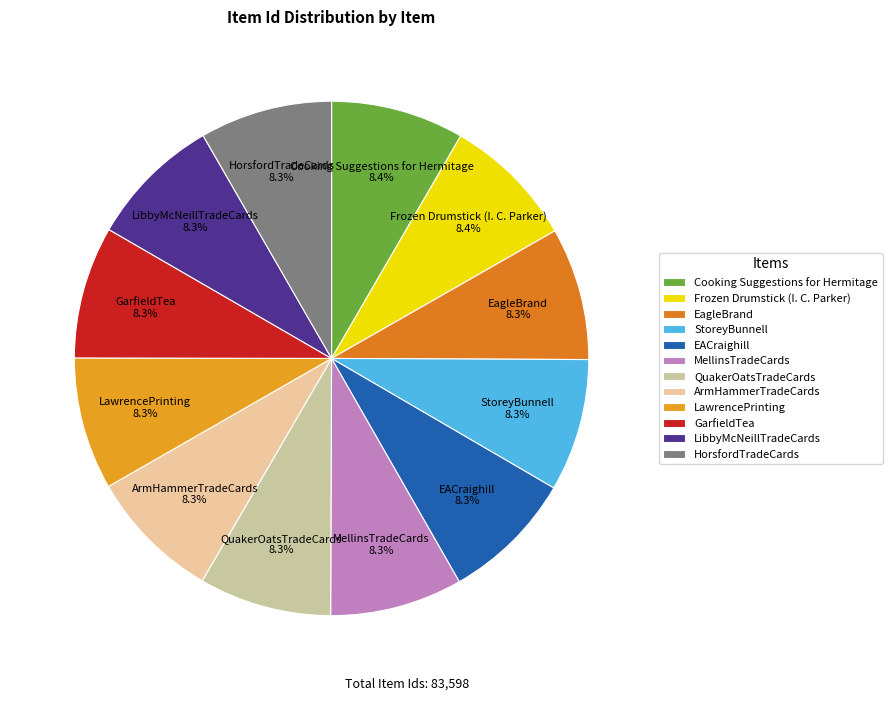

How many slices are in this pie chart?

12